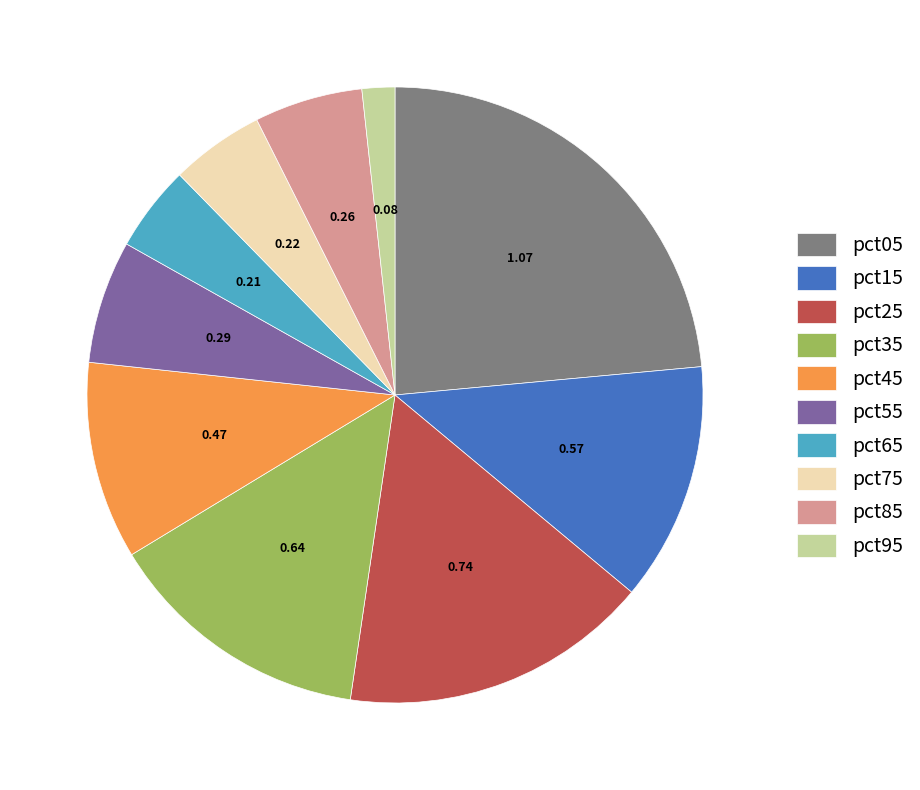

Combined, do pct25 and pct75 account for over 50%?

No